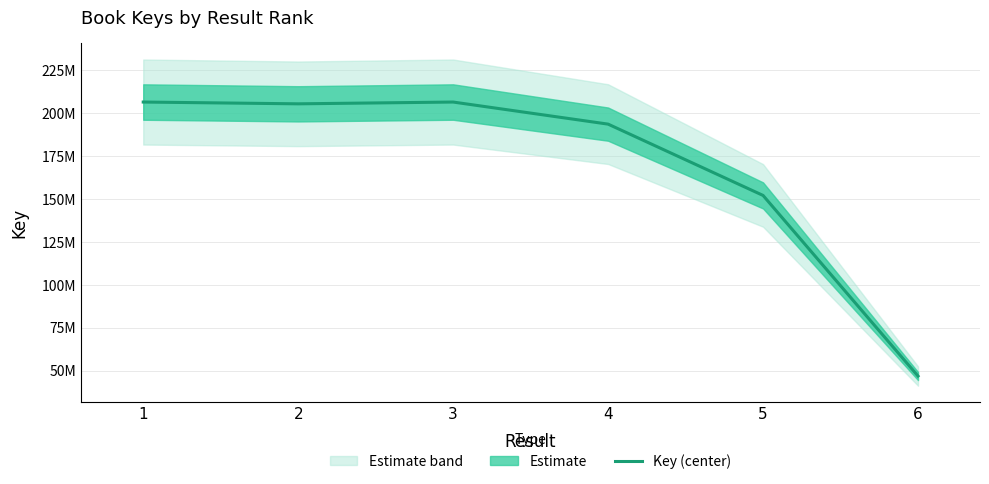

Where is the first local minimum?

2